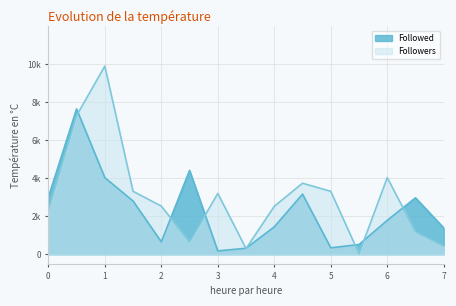

What are all the series names shown in the legend?

Followed, Followers